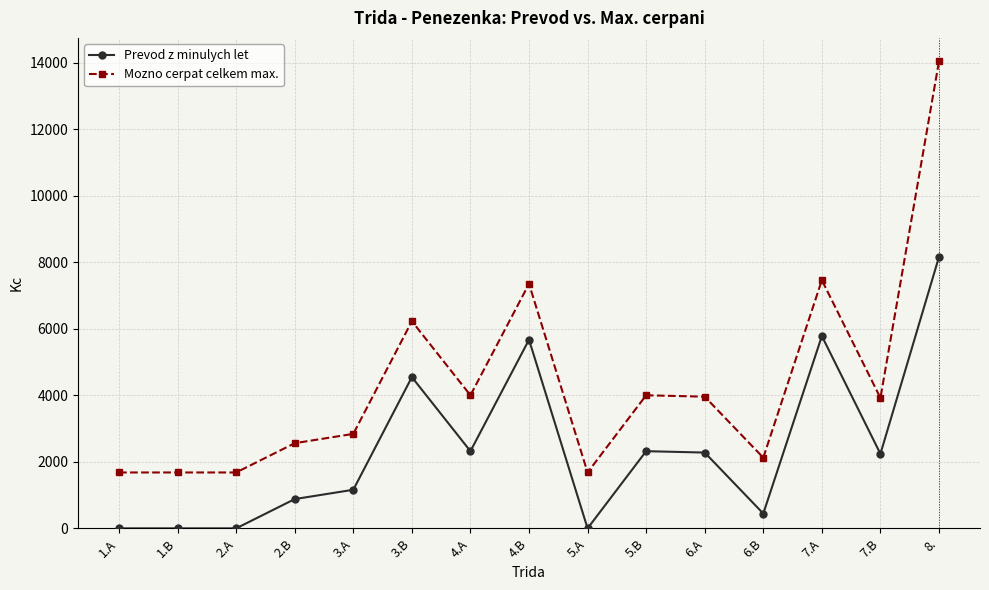

What are all the series names shown in the legend?

Prevod z minulych let, Mozno cerpat celkem max.